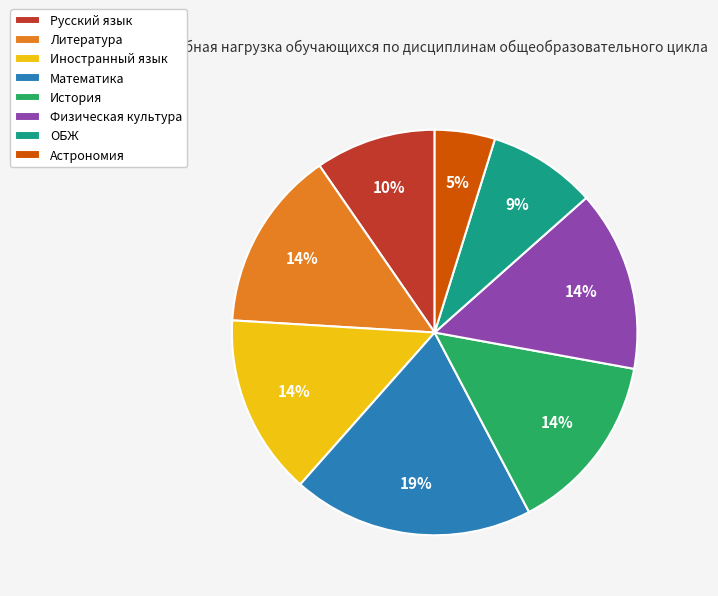

Count the number of slices in the pie.

8